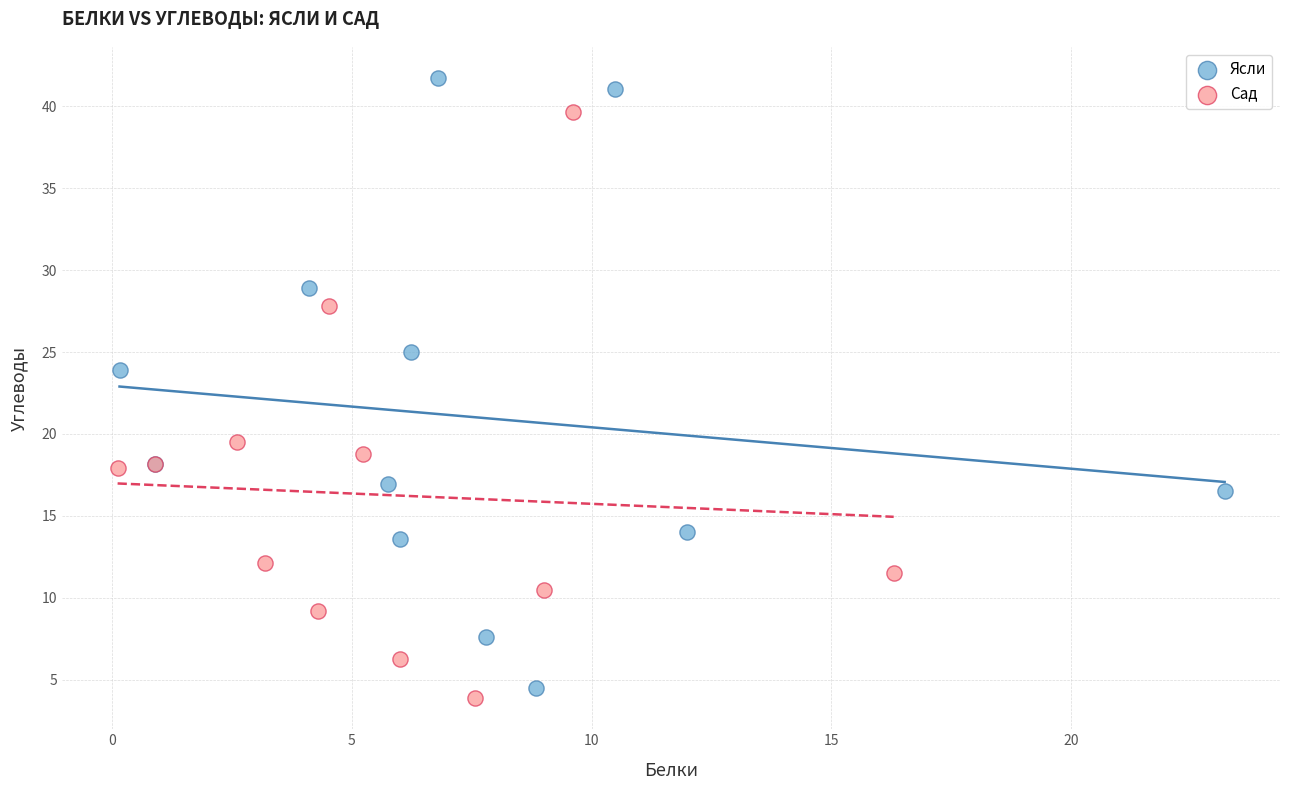

Which series reaches the maximum Y coordinate?

Ясли